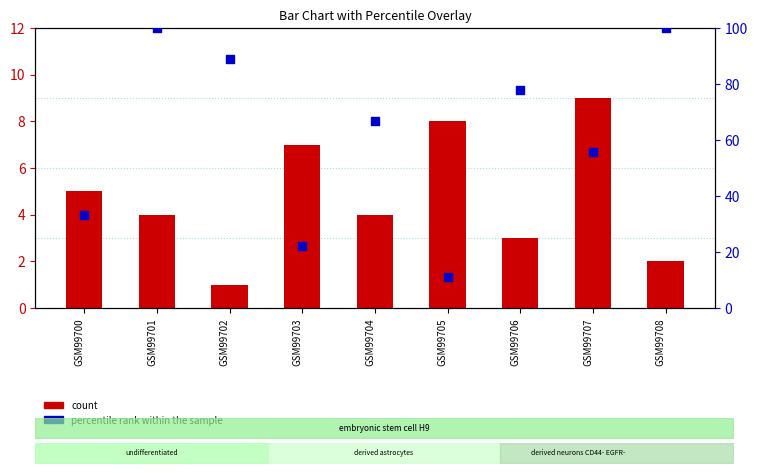

Which series reaches the minimum Y coordinate?

count